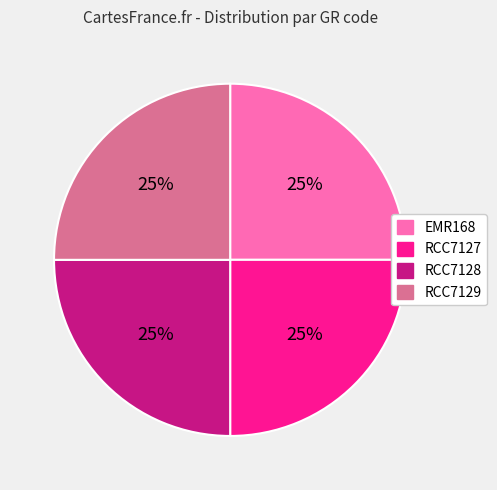

What is the ratio of the value at RCC7128 to the value at RCC7127?

1.0